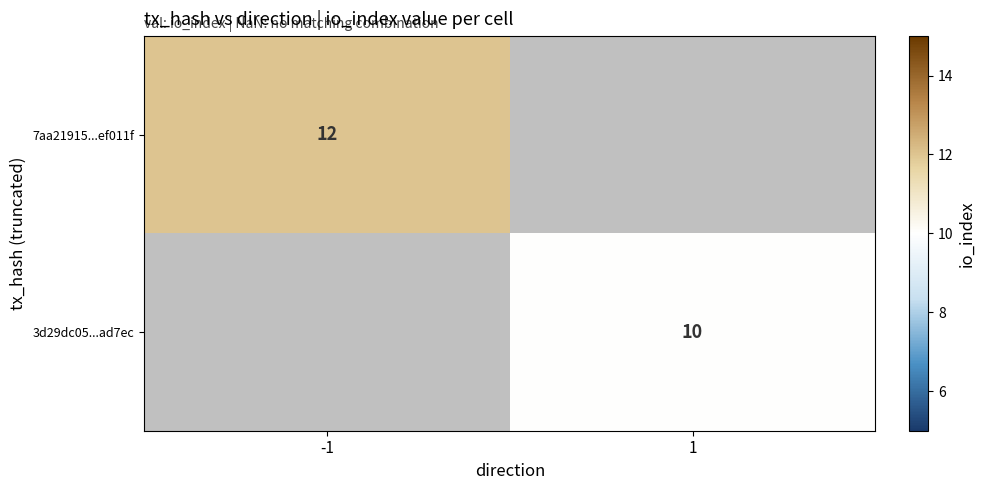

At how many categories does at least one series exceed 11?

1